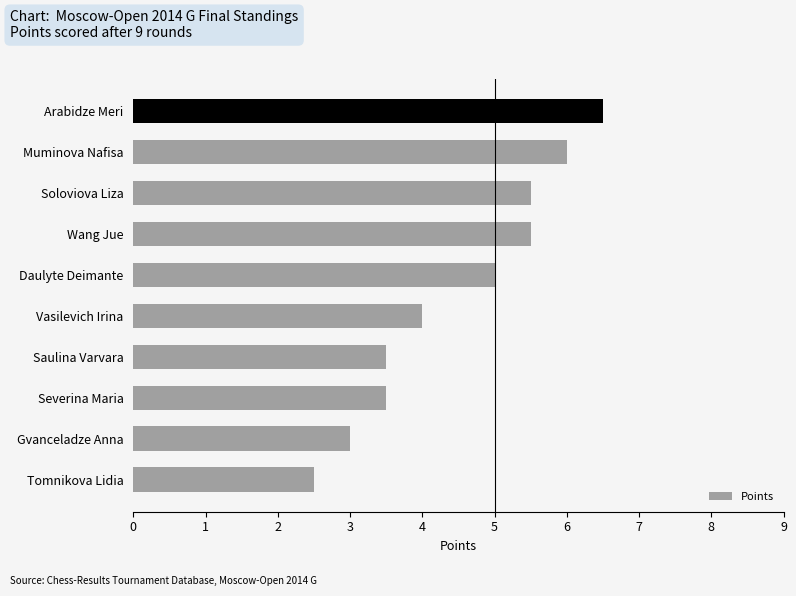

Between Tomnikova Lidia and Daulyte Deimante, which is larger?

Daulyte Deimante